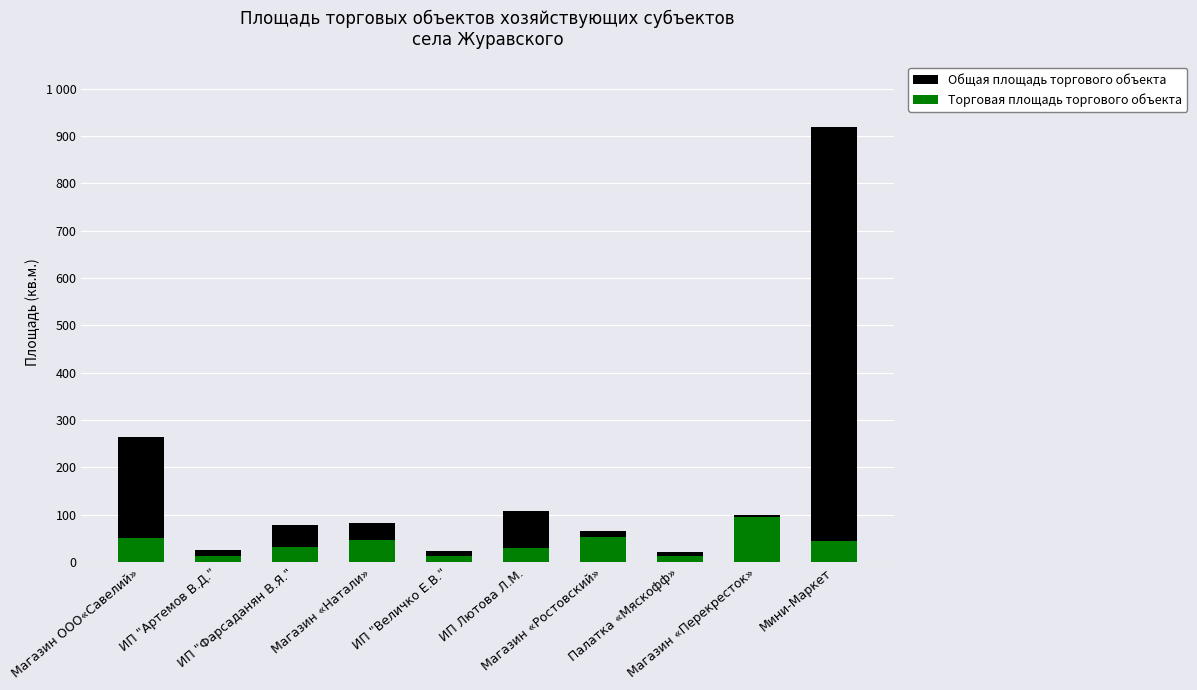

What is the value of the Торговая площадь торгового объекта bar at the 7th from the left?

52.0